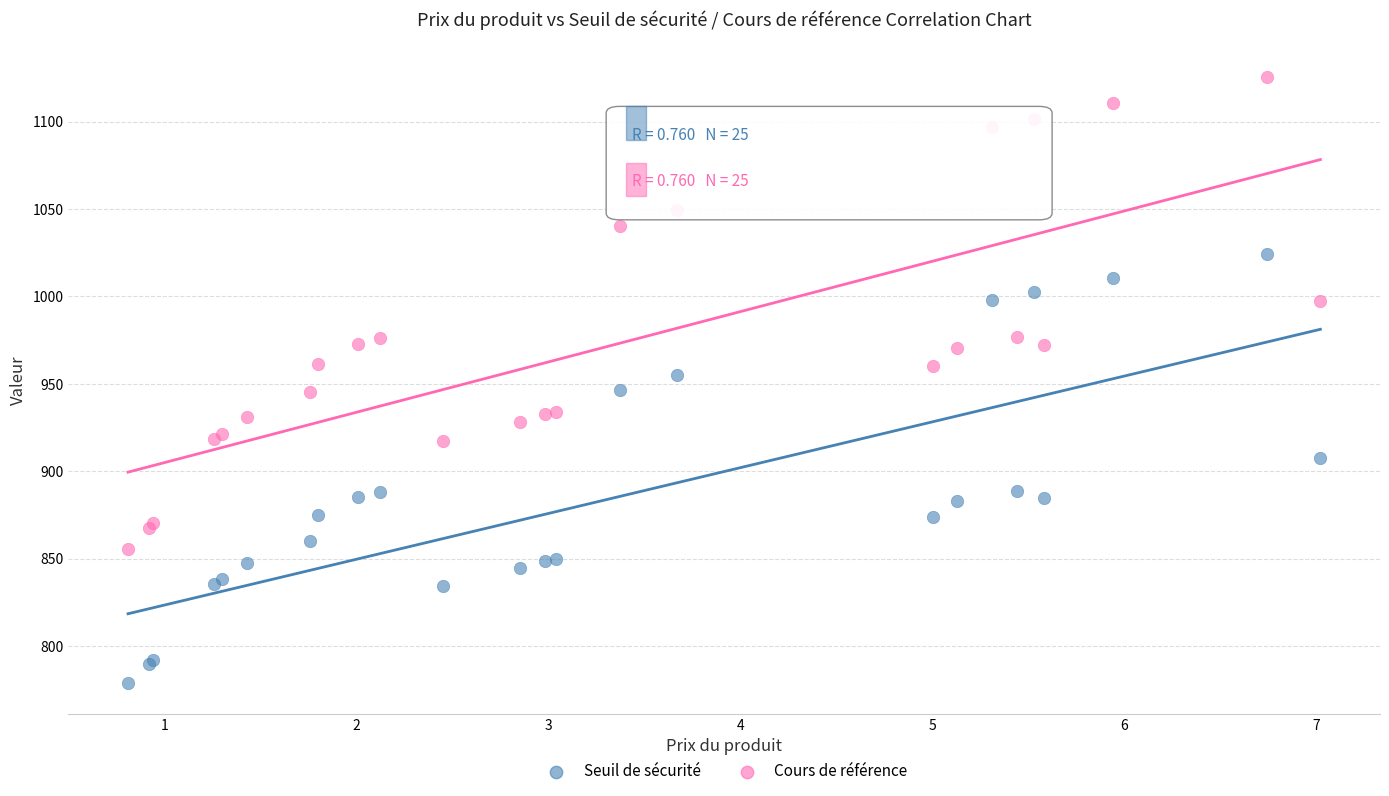

What are all the series names shown in the legend?

Seuil de sécurité, Cours de référence